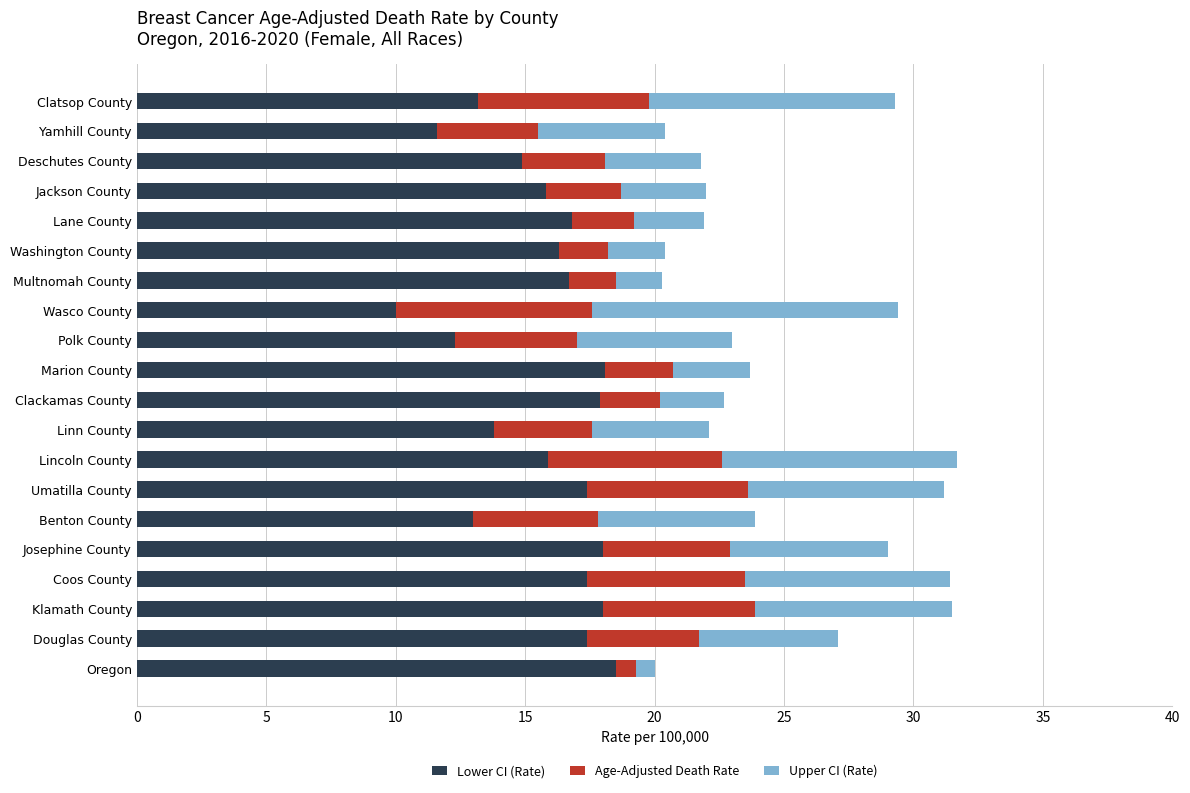

What is the sum of all Lower CI (Rate) values?

313.0